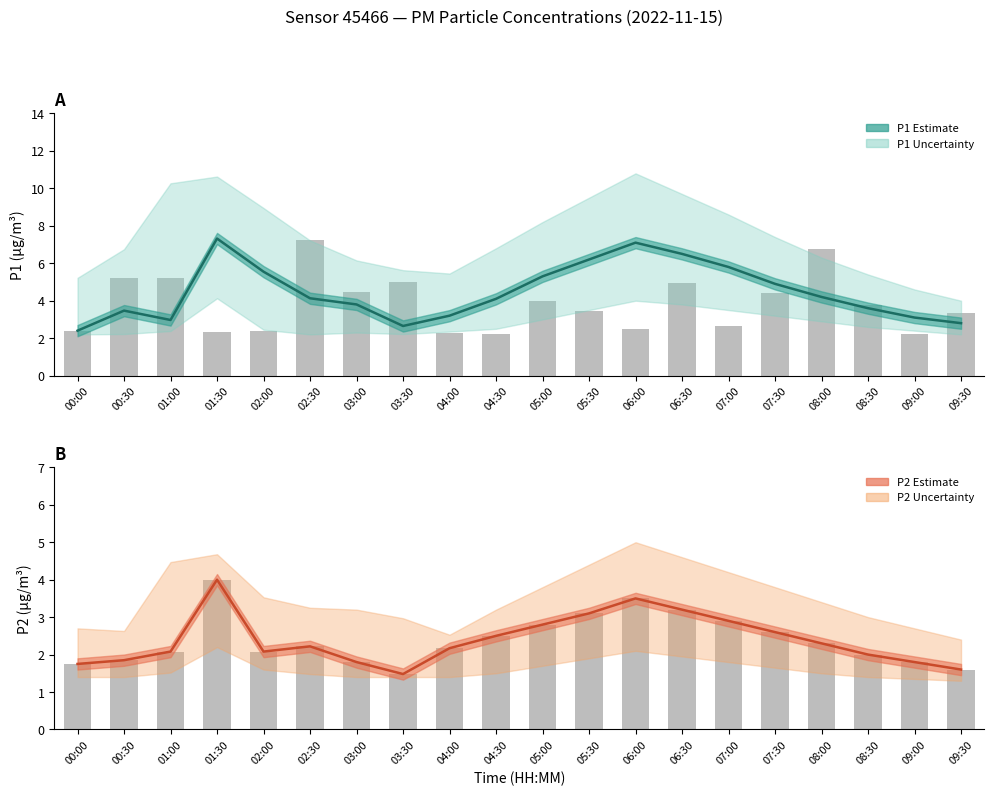

How many bars are there in each group?

2